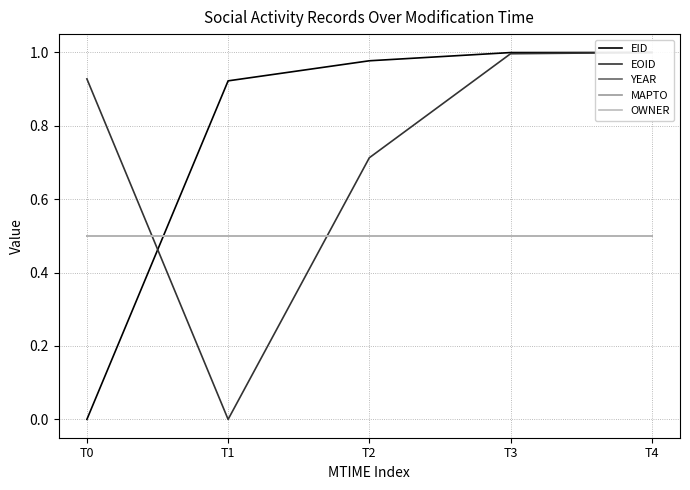

True or false: YEAR and MAPTO cross at least once.

False